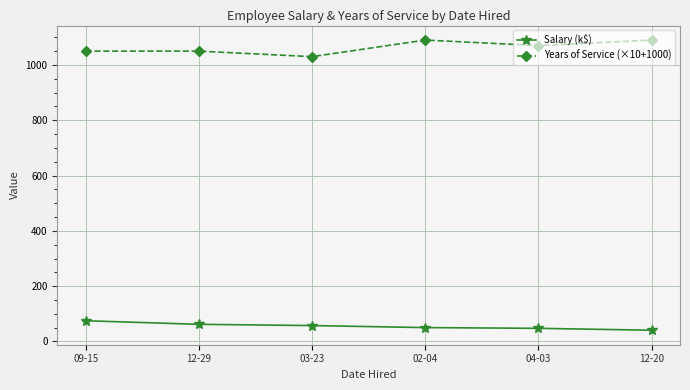

What is the highest value of the Years of Service (×10+1000) series?

1090.0